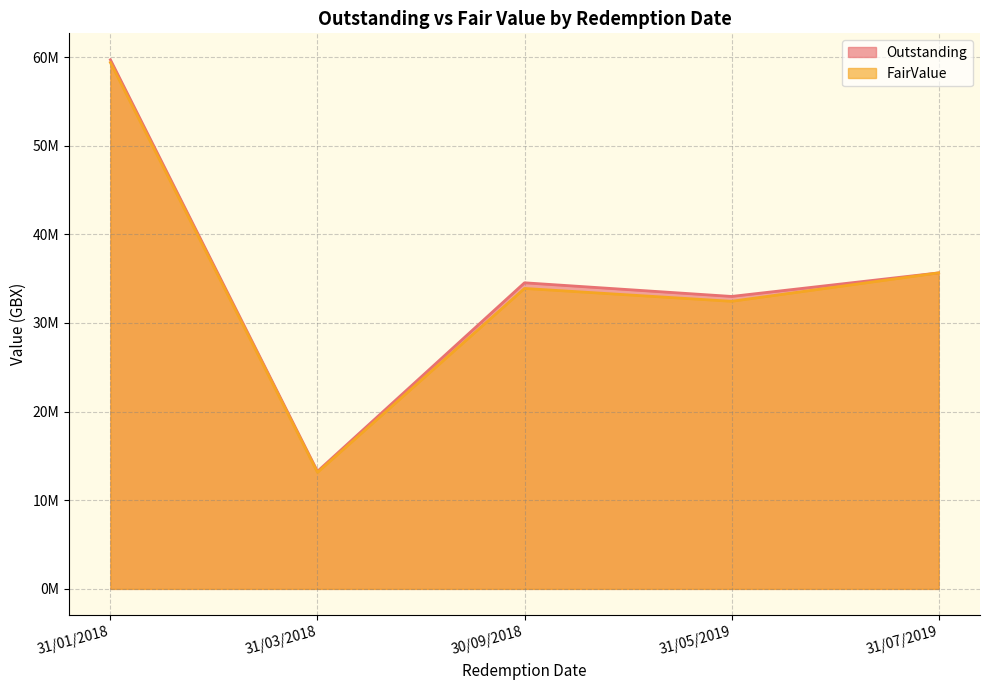

How many interior local peaks does the FairValue series have?

1